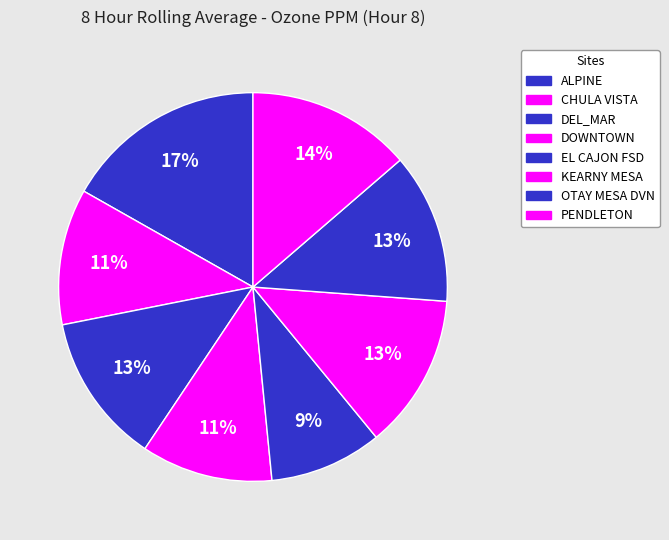

How many segments does this pie chart have?

8